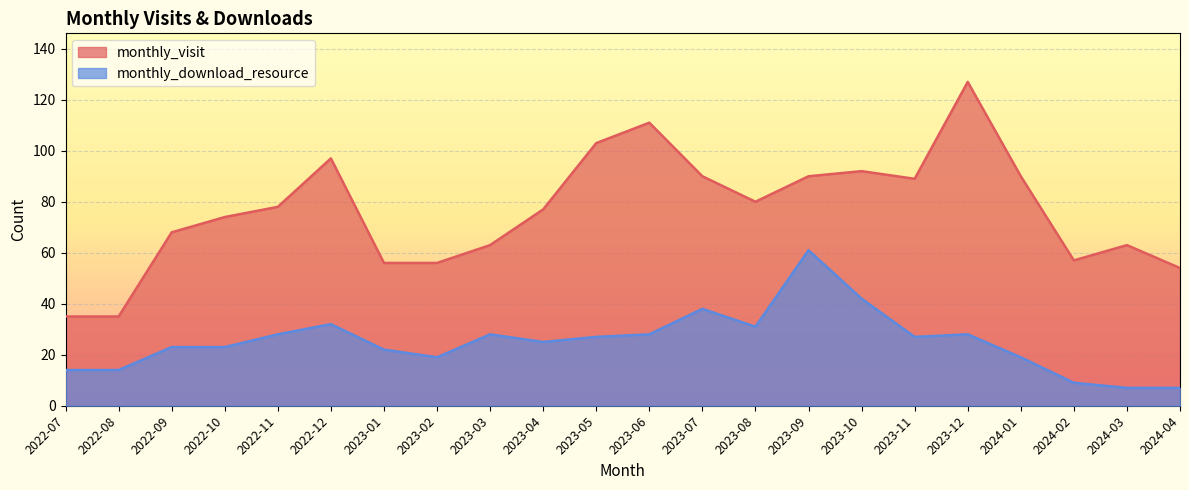

The value of monthly_download_resource at 2022-10 is 15. True or false?

False